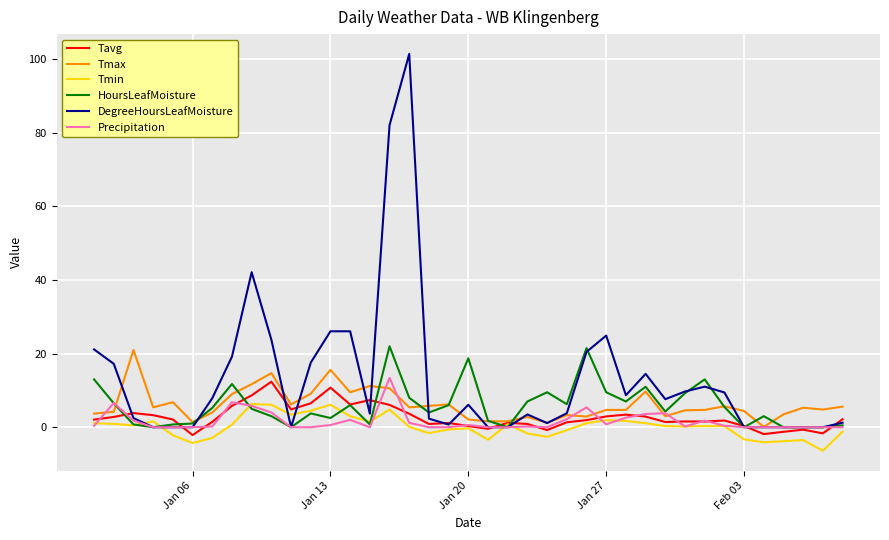

Which series has the largest total across all categories?

DegreeHoursLeafMoisture